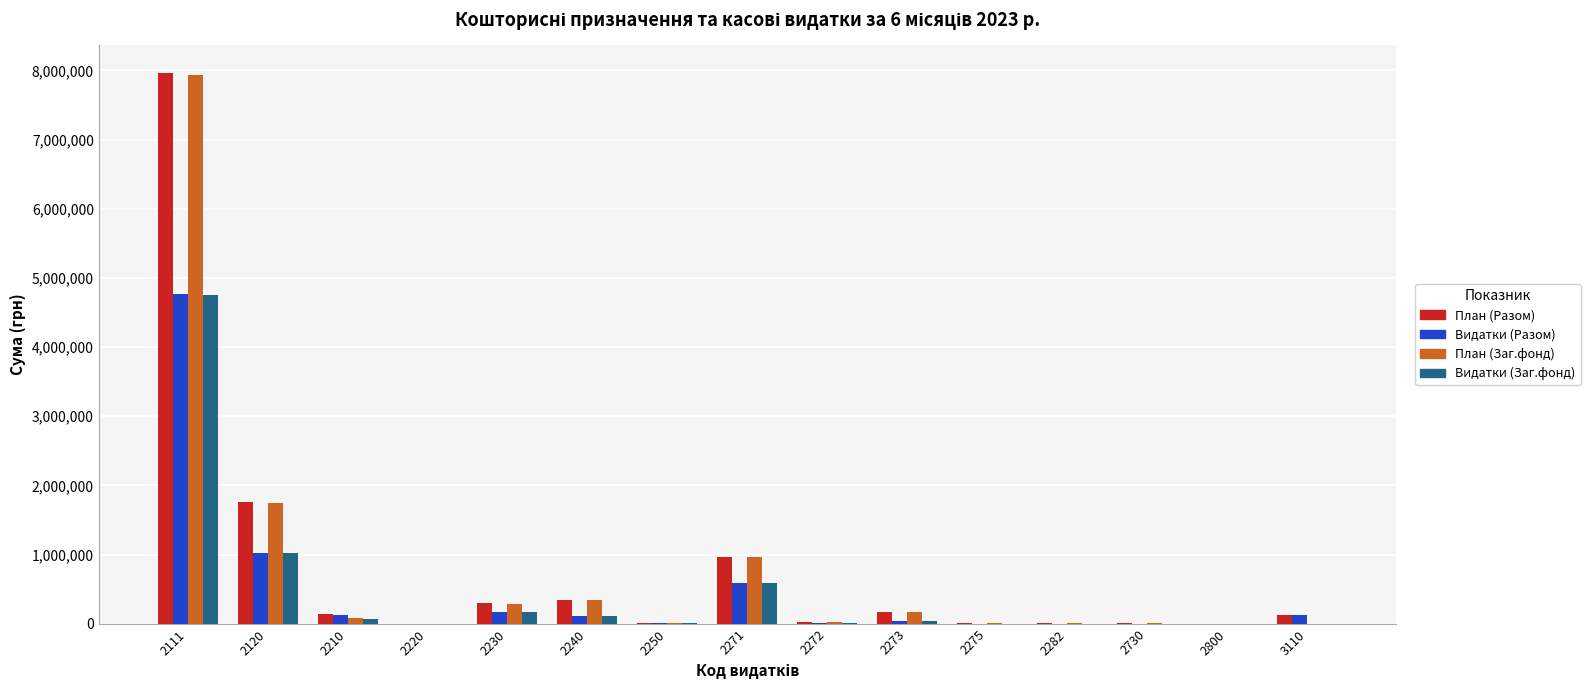

What is the maximum value shown in the chart?

7963136.0